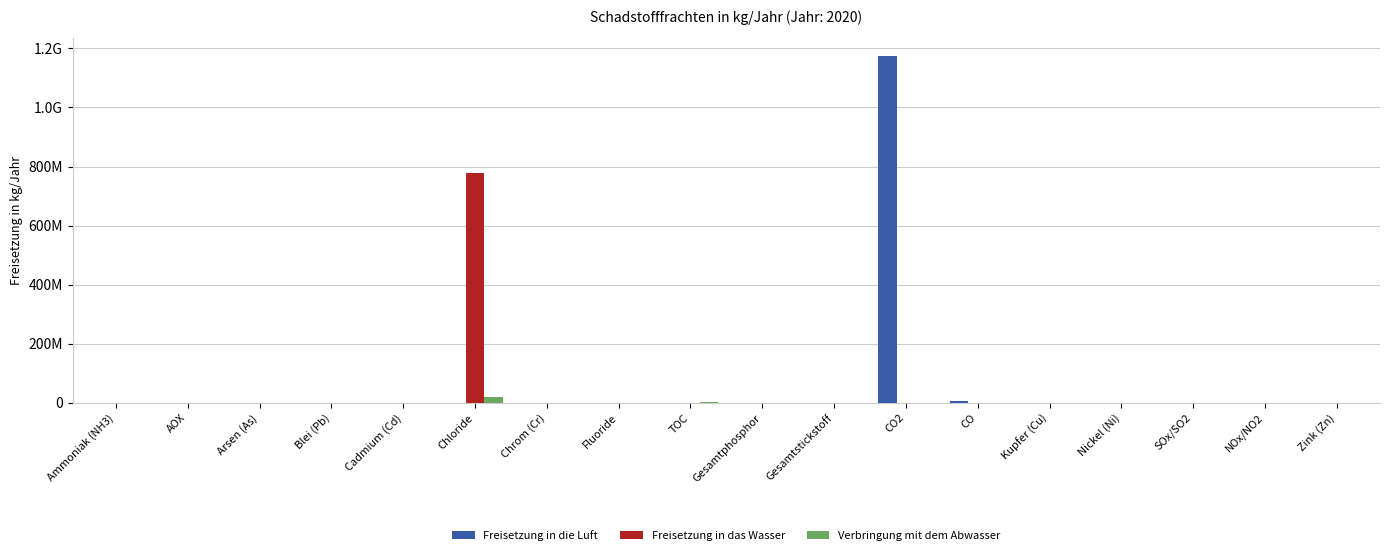

What are all the series names shown in the legend?

Freisetzung in die Luft, Freisetzung in das Wasser, Verbringung mit dem Abwasser